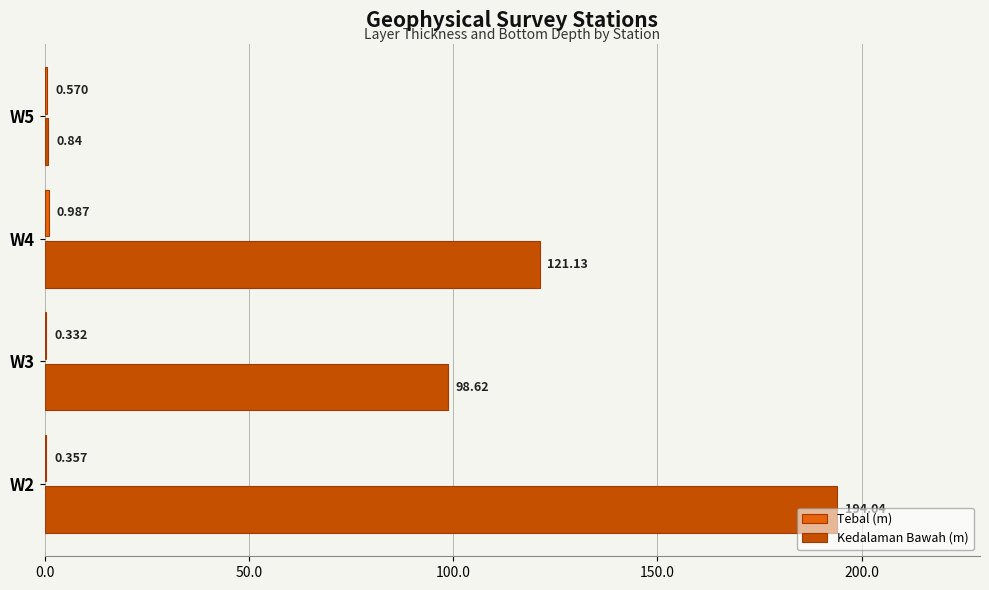

Which series has the largest total across all categories?

Kedalaman Bawah (m)